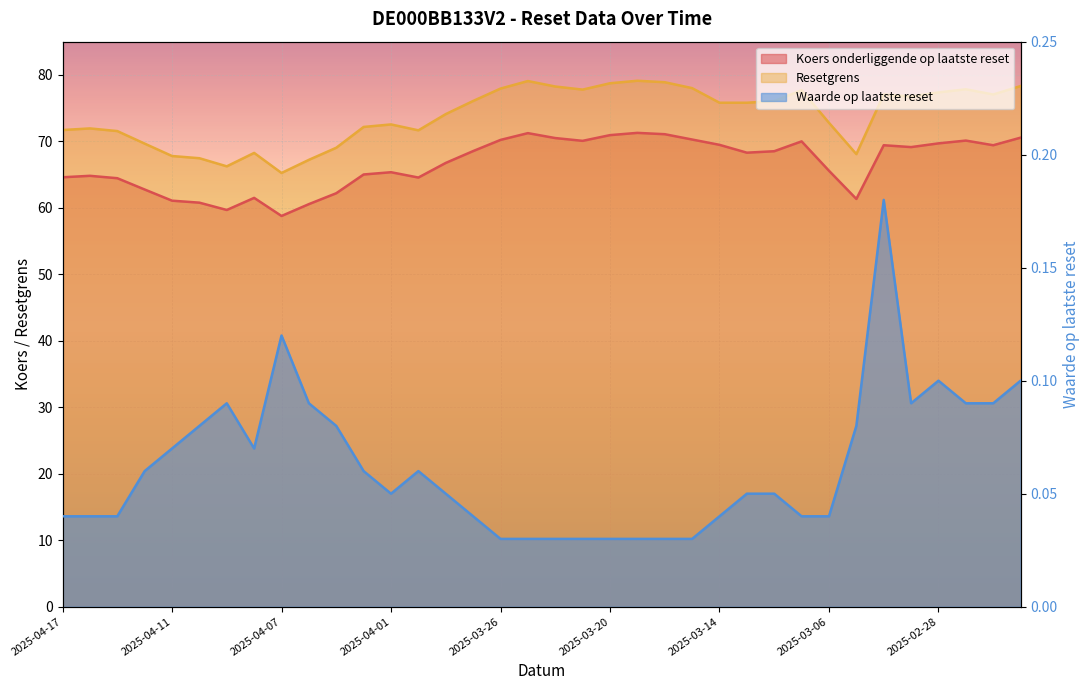

Is the value of Waarde op laatste reset at 2025-03-14 greater than the value of Resetgrens at 2025-03-25?

No